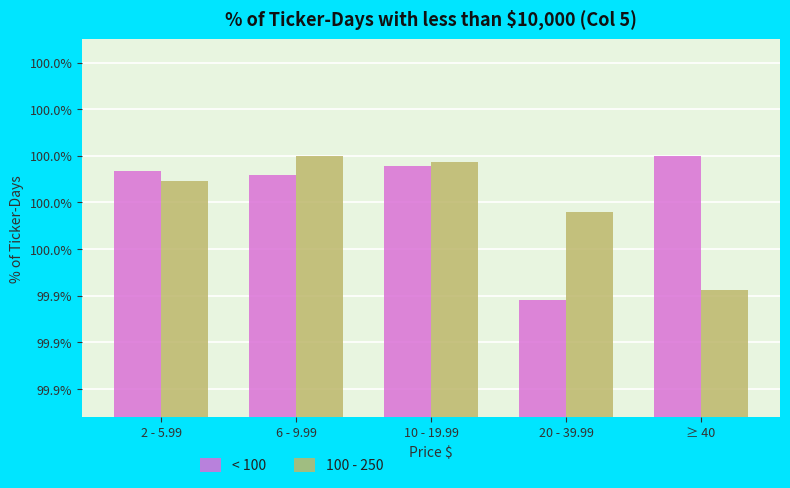

Does the chart contain stacked bars?

No